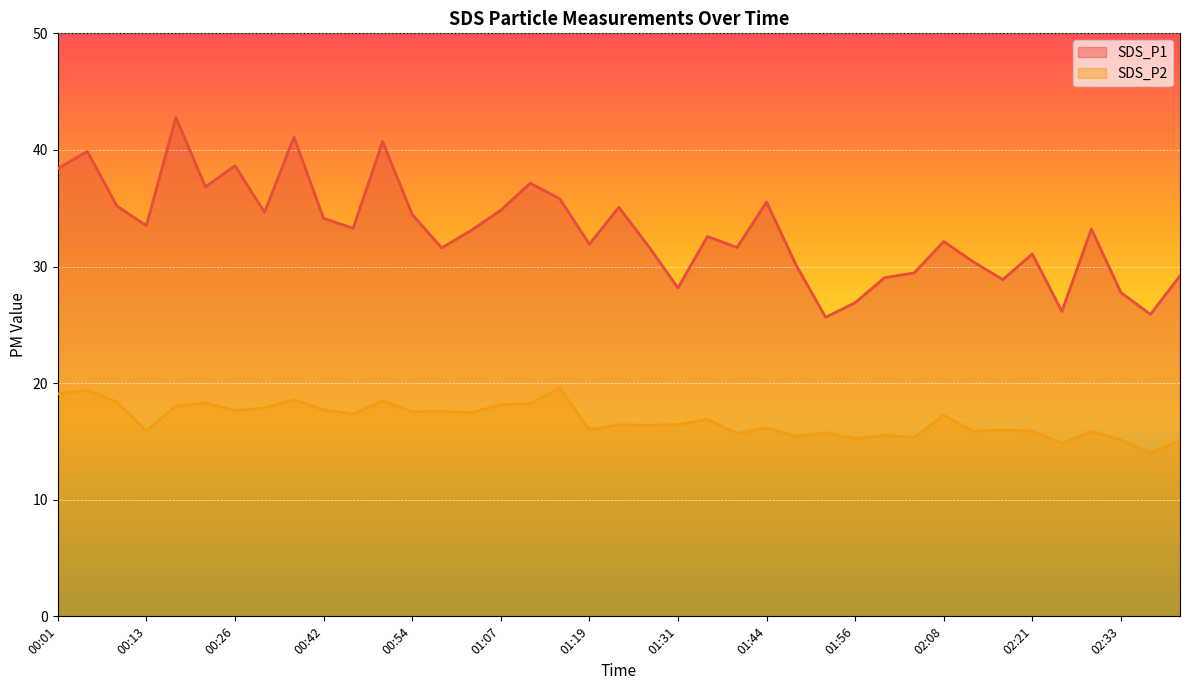

How many lines are shown in the chart?

2